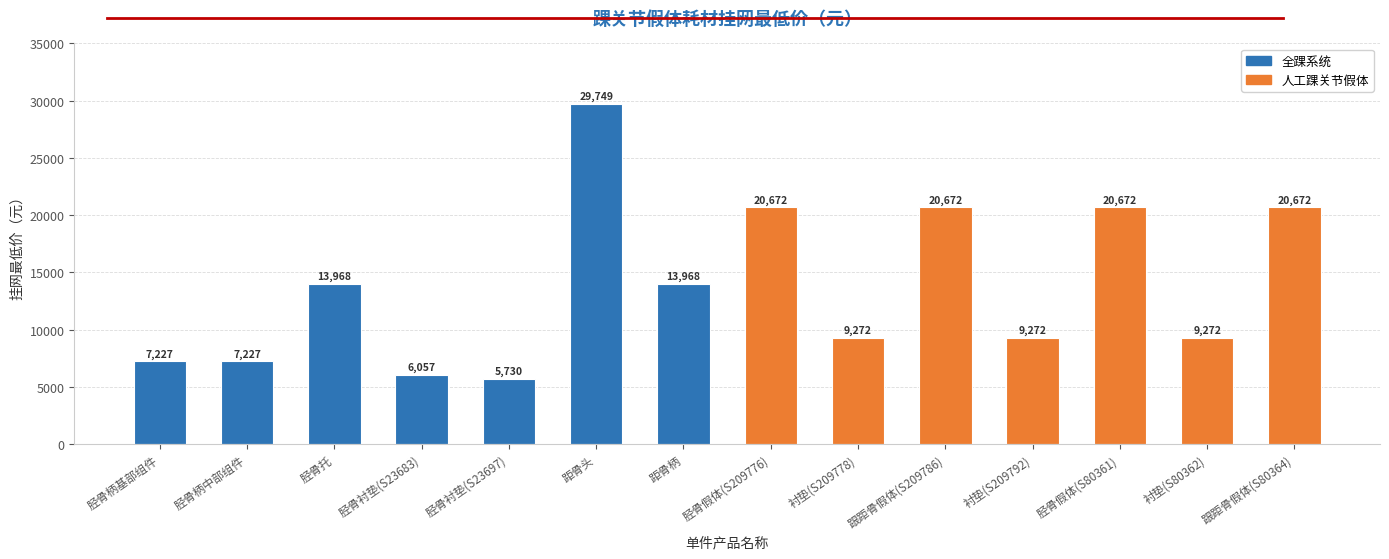

What is the greatest value displayed?

29749